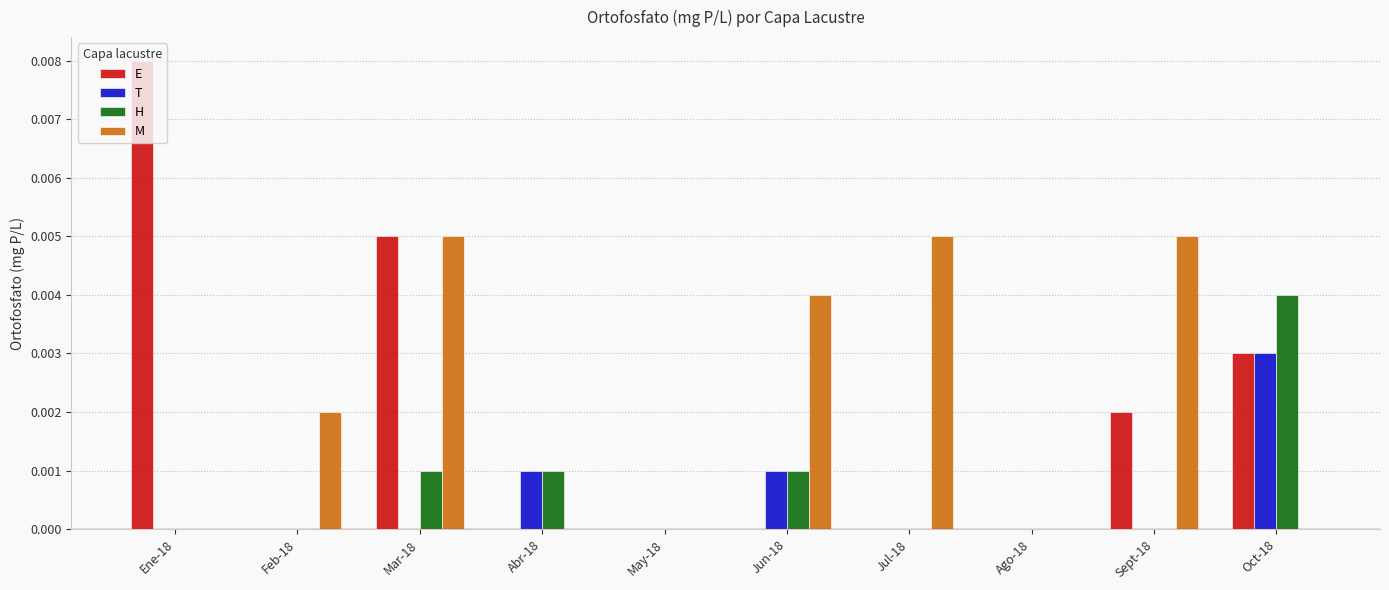

At which category is the sum across all series the highest?

Mar-18